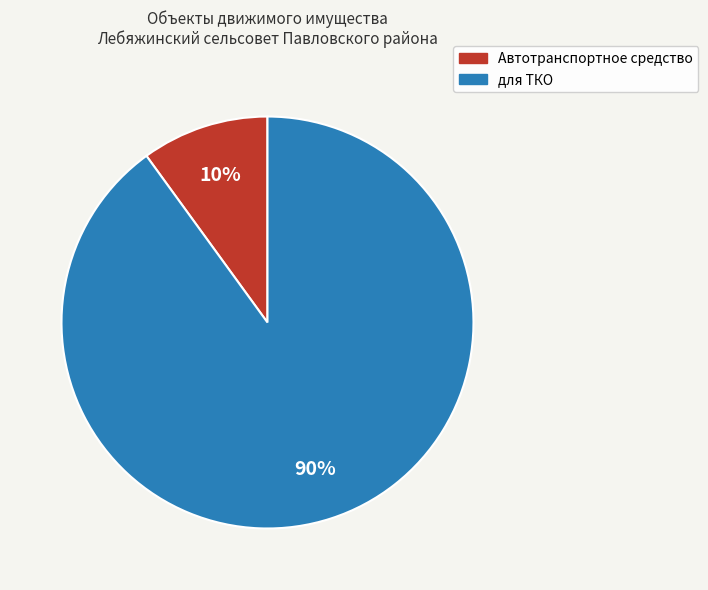

What is the ratio of the value at Автотранспортное средство to the value at для ТКО?

0.1